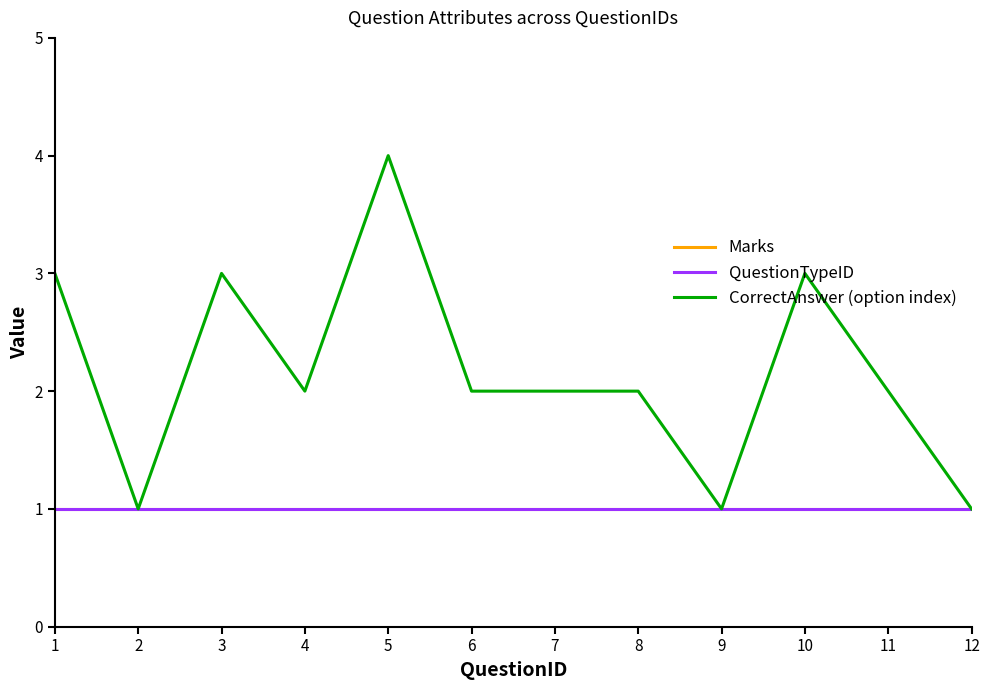

What is the greatest value displayed?

4